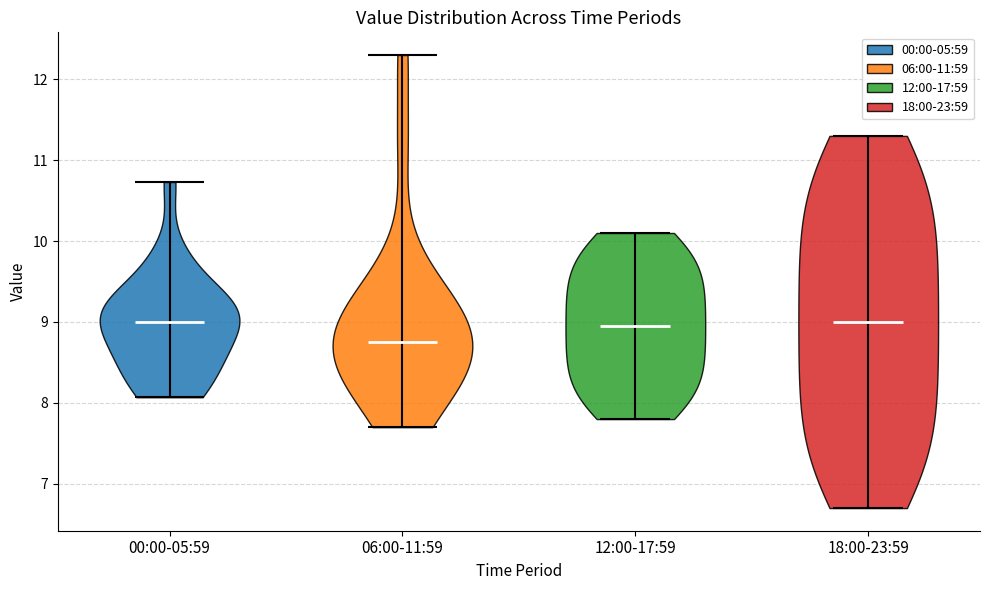

Which violin has the lowest median line?

06:00-11:59